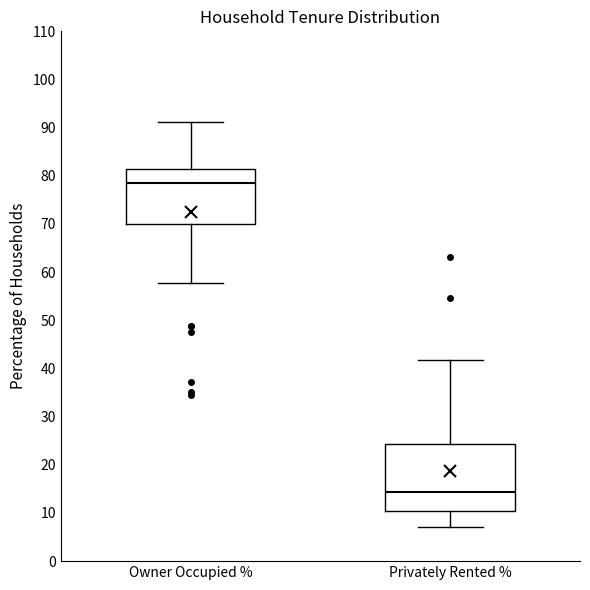

Which box is the tallest, from its lower edge to its upper edge?

Privately Rented %